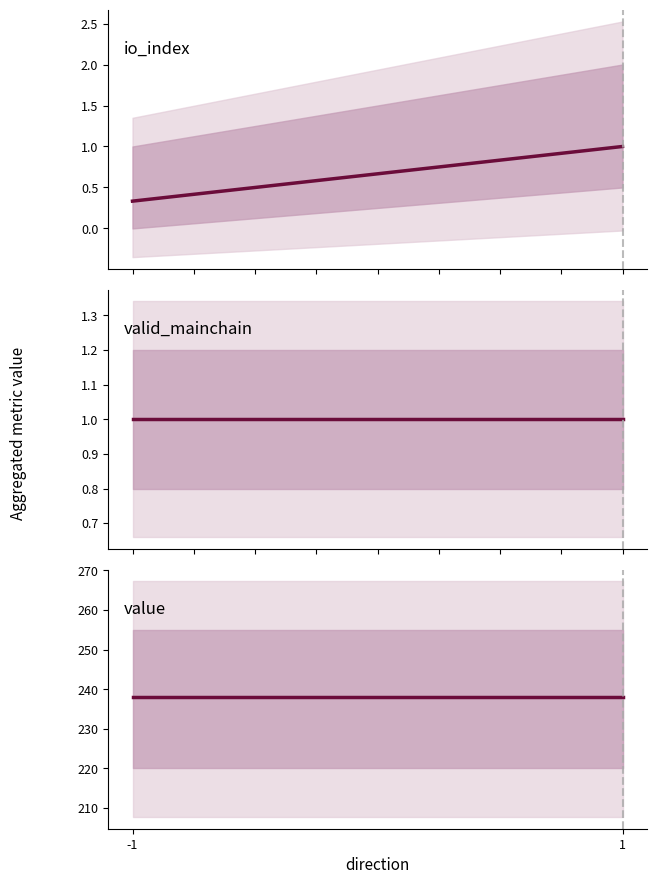

Reading left to right, what are all the values shown in this chart?

io_index: 0.3	1.0
valid_mainchain: 1.0	1.0
value: 237.9	237.9